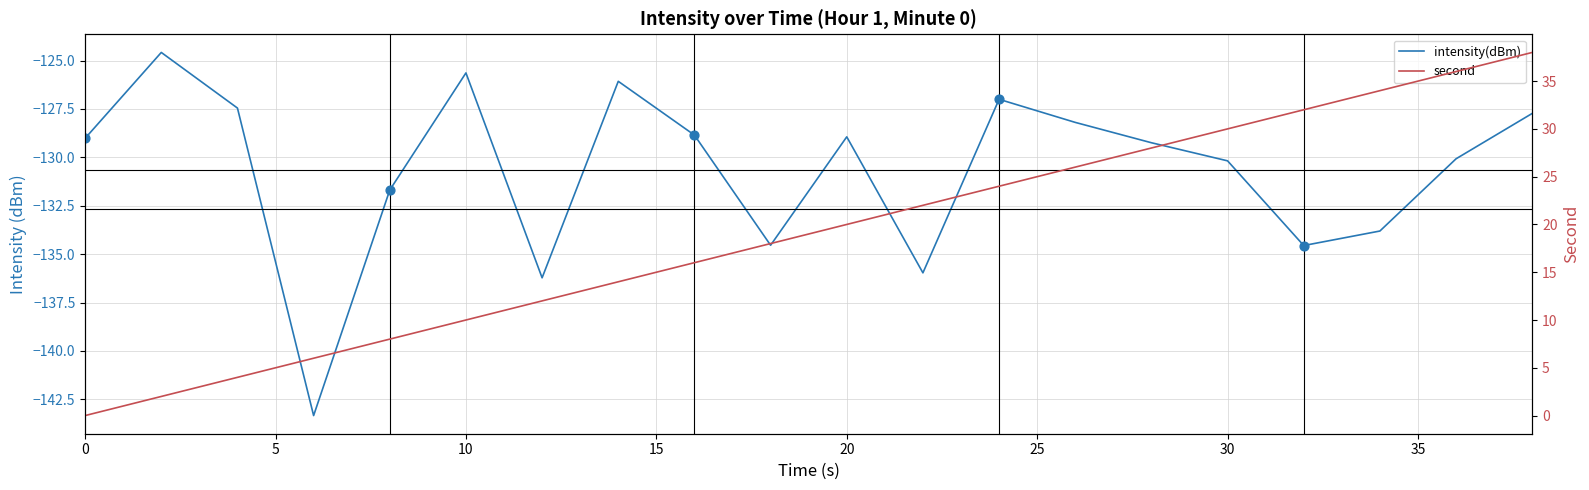

At how many categories does at least one series exceed 7?

16